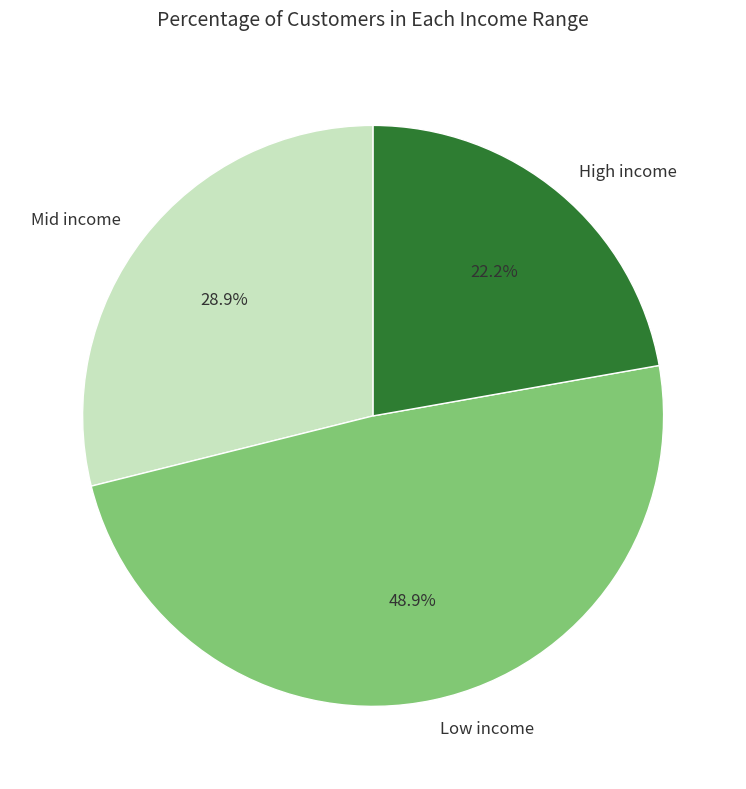

What percentage do Low income and Mid income together represent?

77.8%